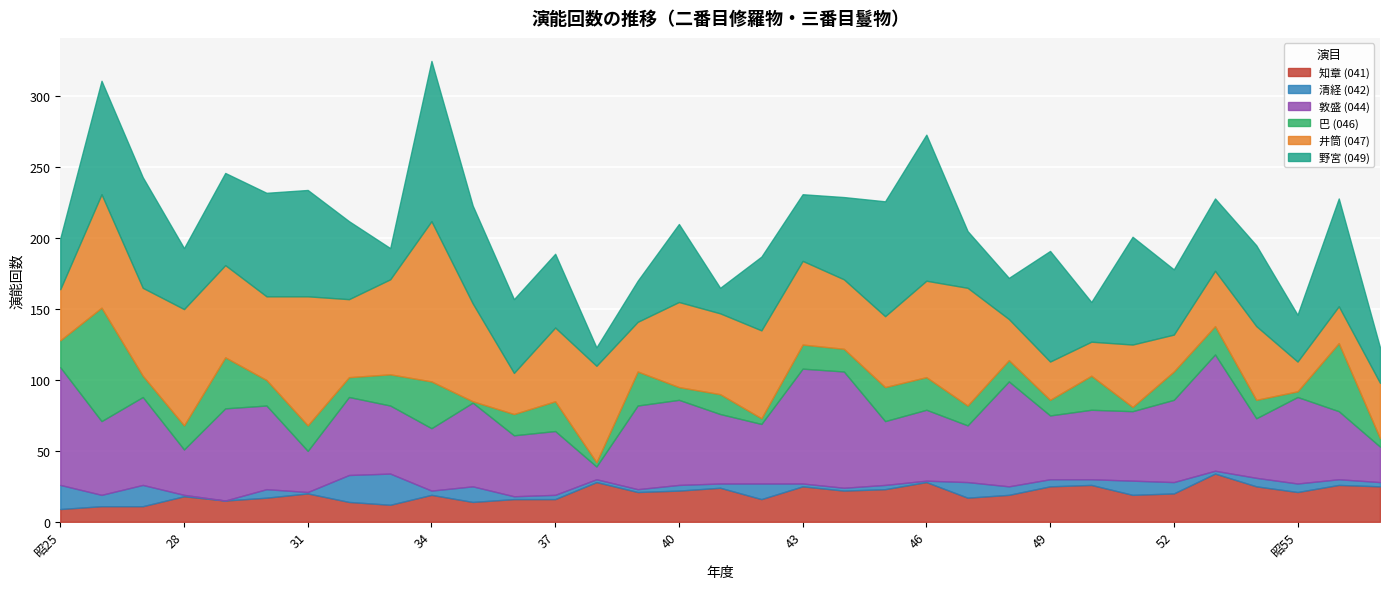

How many lines are shown in the chart?

6